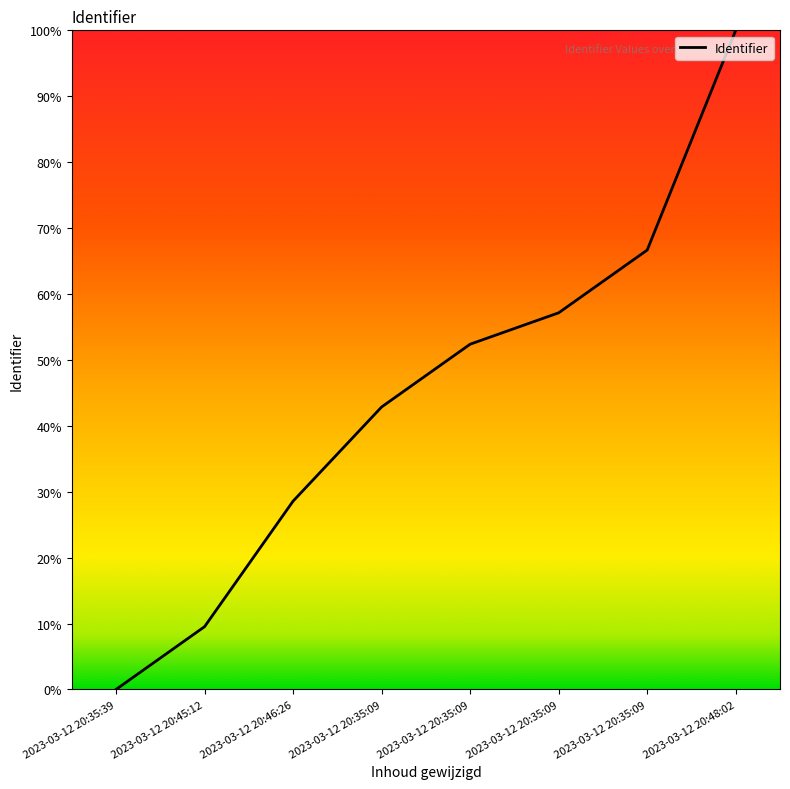

The value at 2023-03-12 20:35:09 is 52.4. True or false?

True